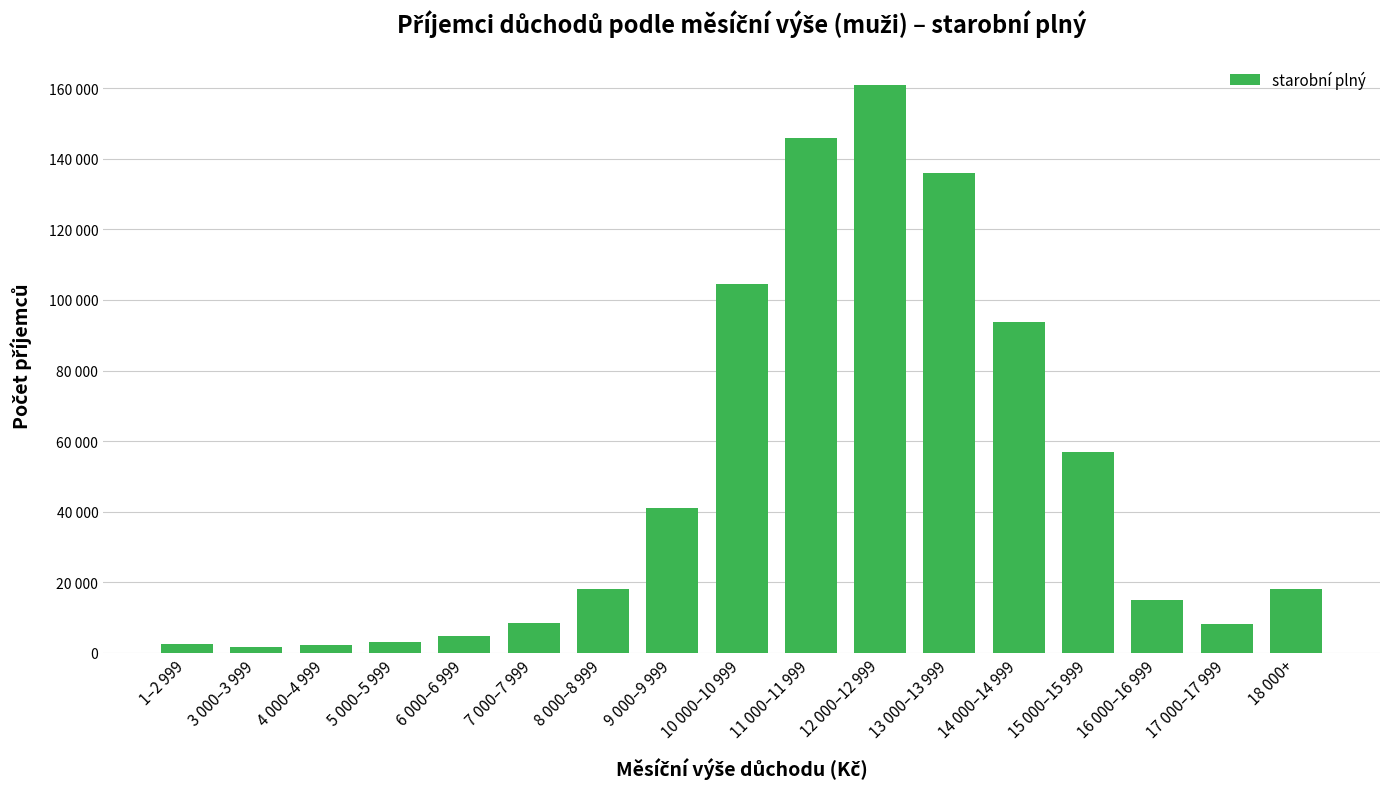

What is the difference between the second highest and minimum values?

144243